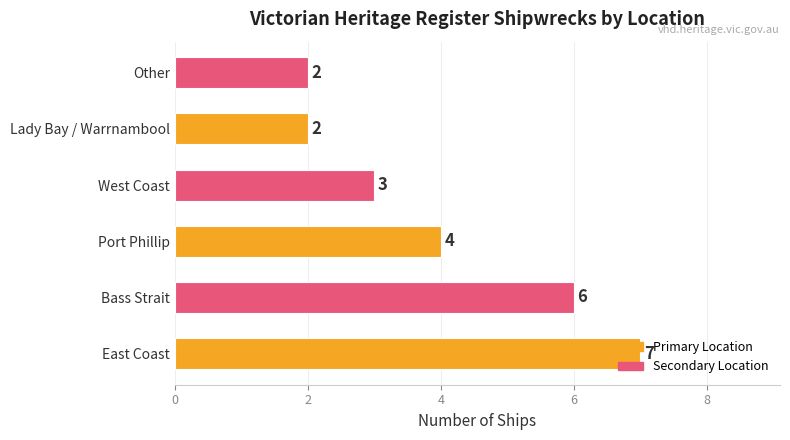

Are the bars horizontal?

Yes